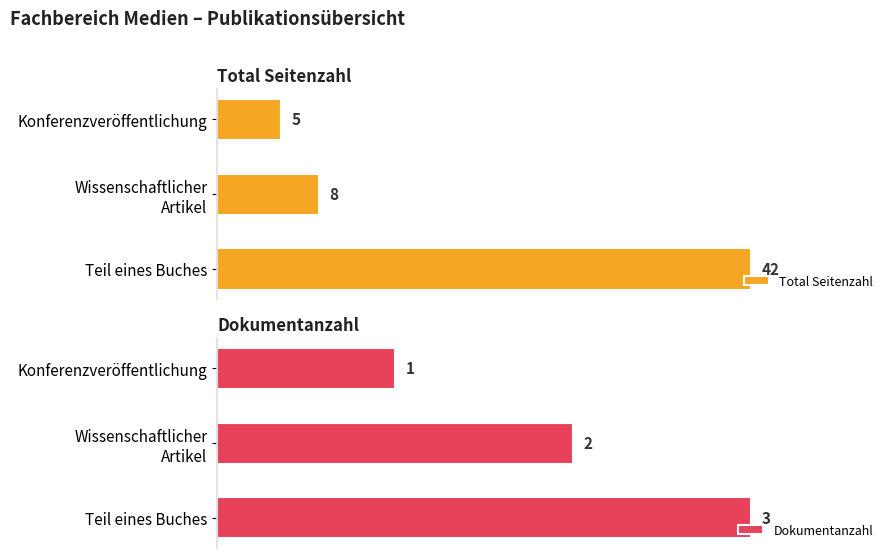

Which category has the lowest value in the Dokumentanzahl series?

Konferenzveröffentlichung